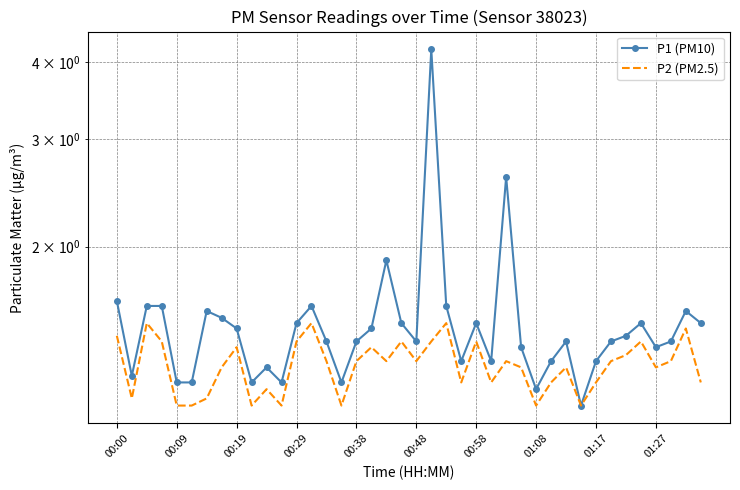

The value of P2 (PM2.5) at 25 is 1.2. True or false?

True